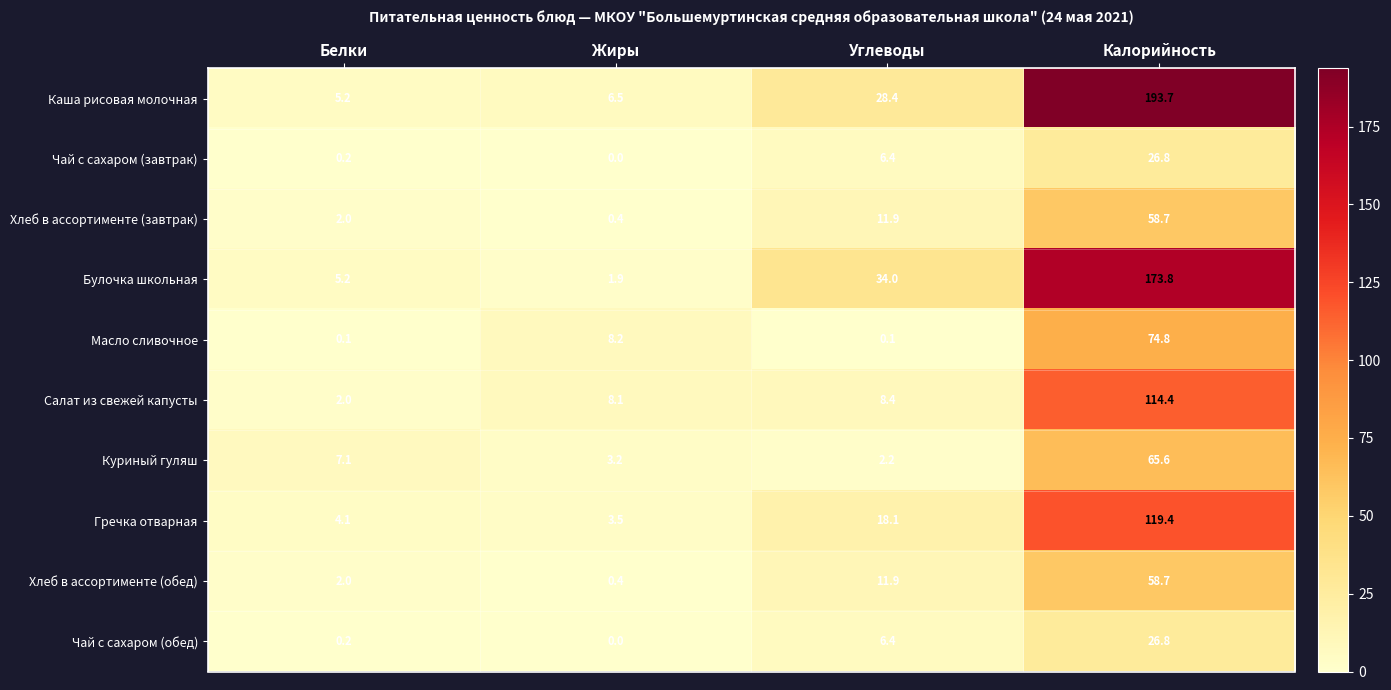

Which series has the largest total across all categories?

Каша рисовая молочная